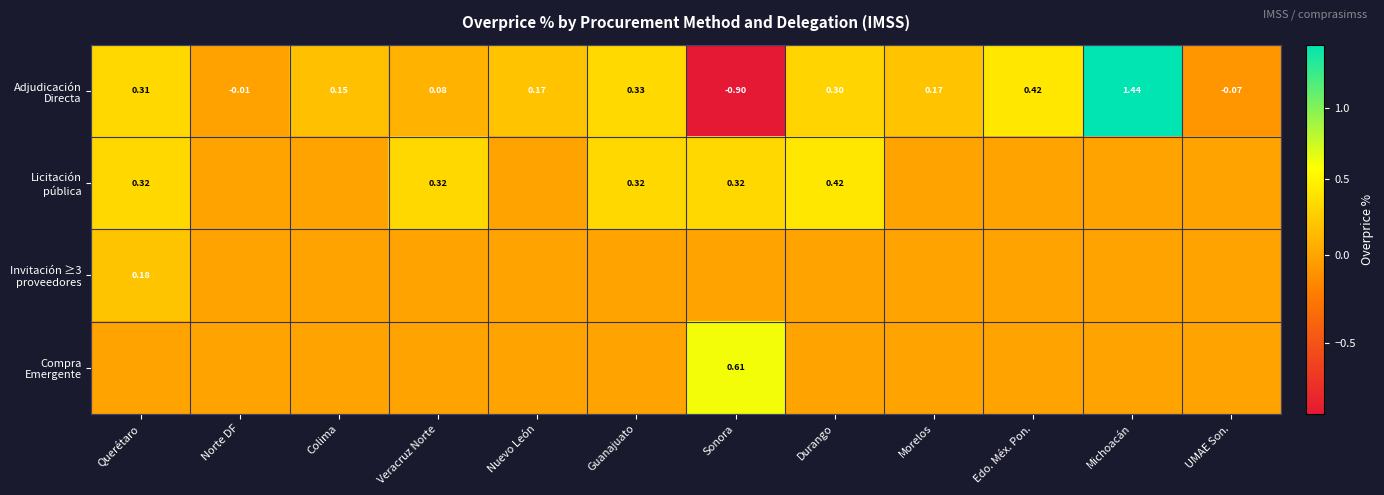

How many Invitación ≥3 proveedores values are between 0 and 1?

12